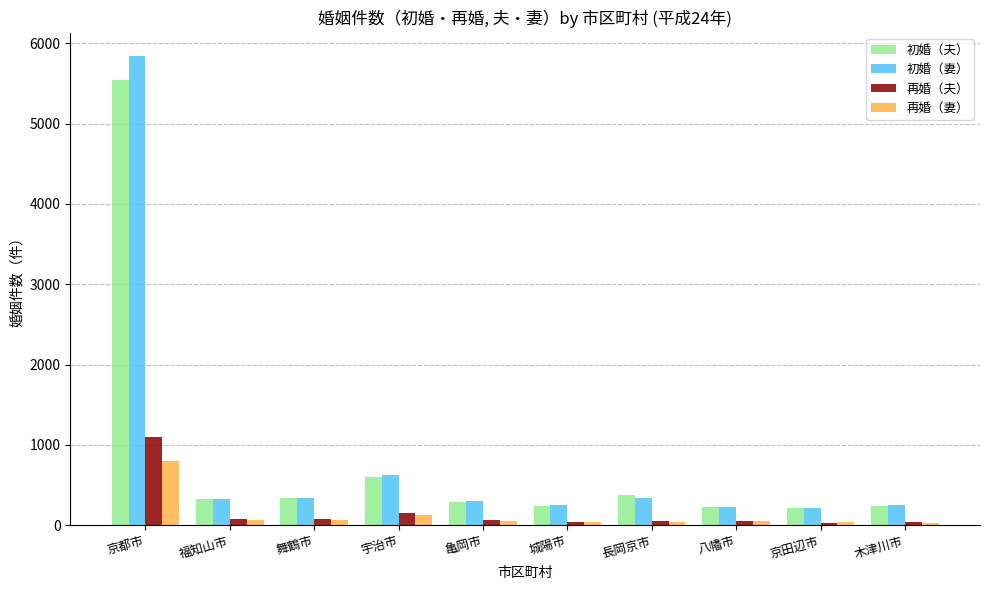

Where does the 再婚（夫） series first go above 65?

京都市